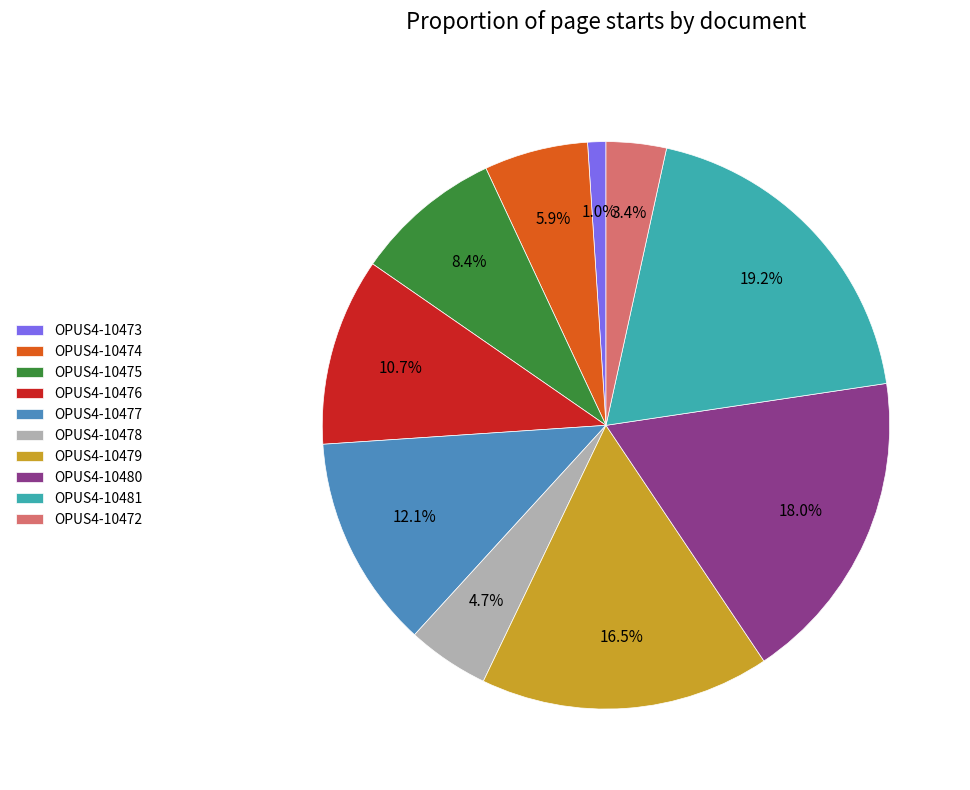

How many slices are in this pie chart?

10